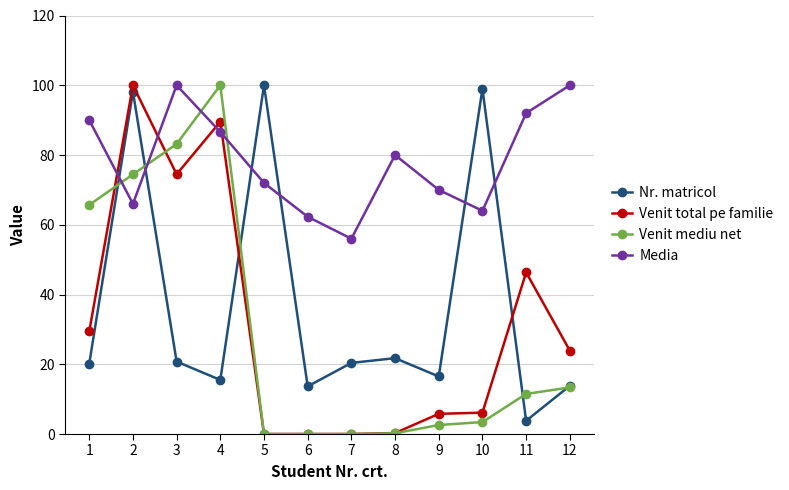

What are all the series names shown in the legend?

Nr. matricol, Venit total pe familie, Venit mediu net, Media